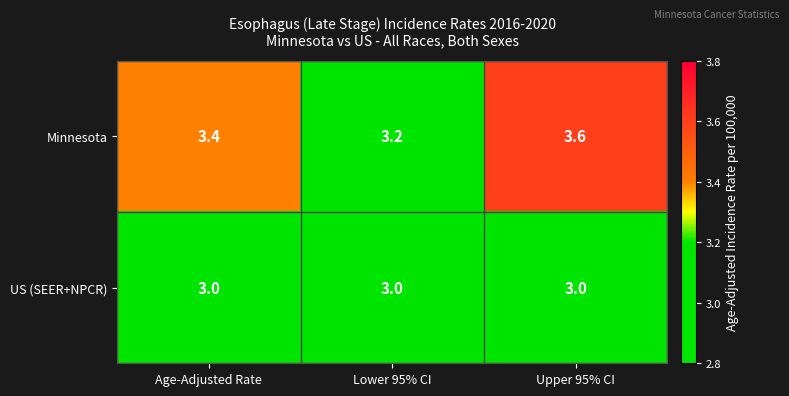

Which series has the largest range (max minus min)?

Minnesota